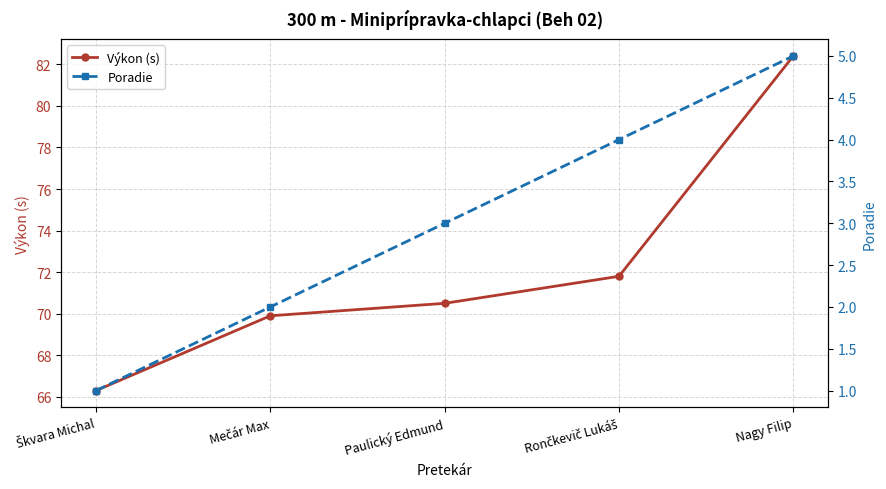

What is the difference between the maximum and minimum values in the Poradie series?

4.0